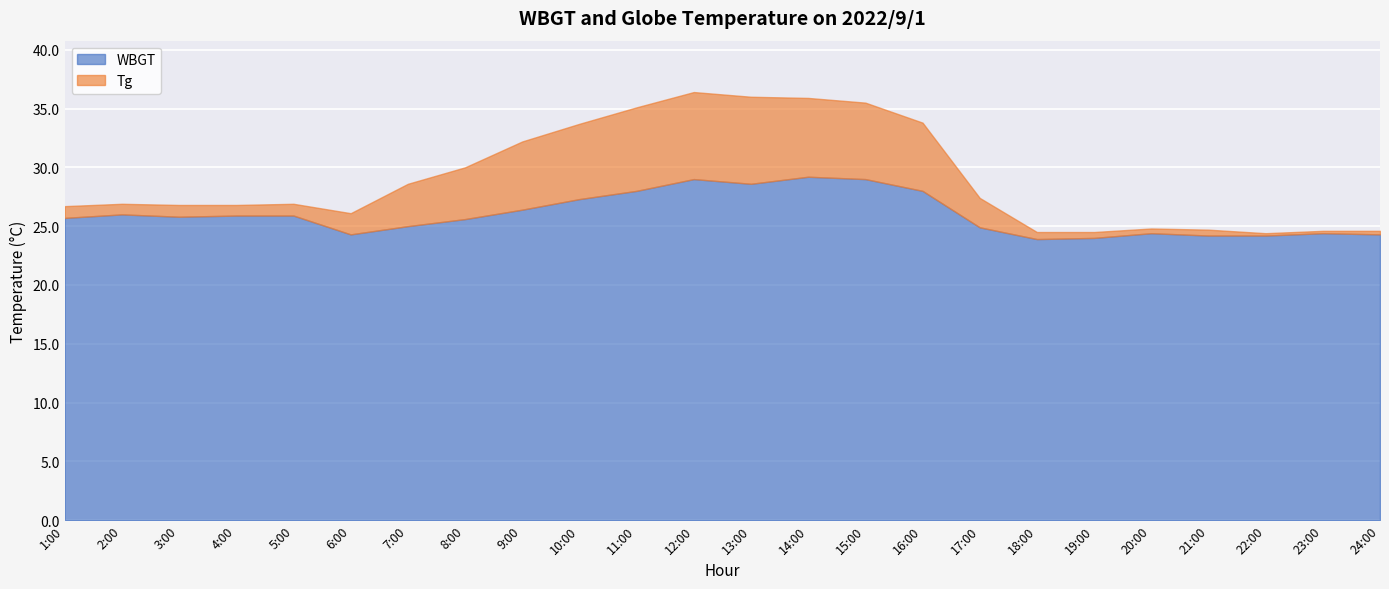

How many categories are shown in the chart?

24